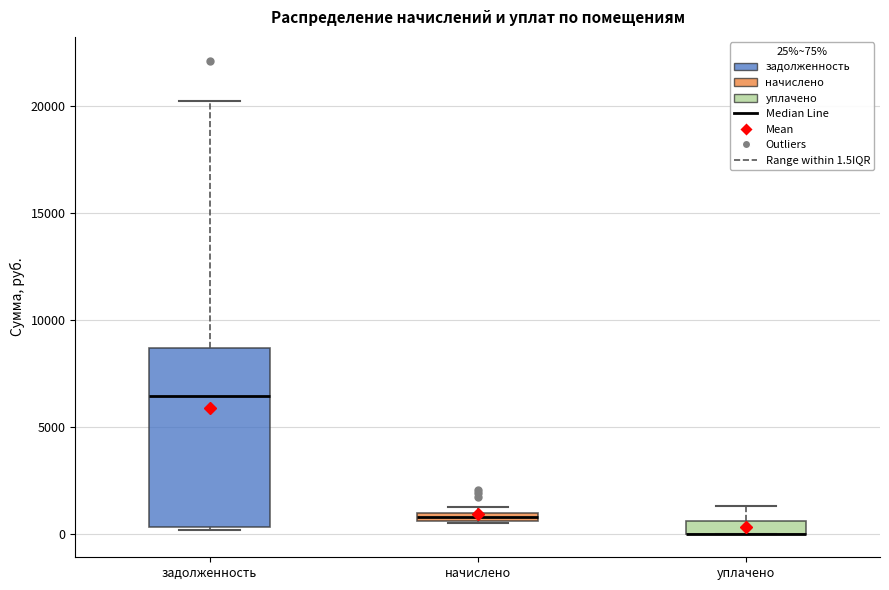

Comparing the boxes themselves (not the whiskers), which one is the tallest?

задолженность